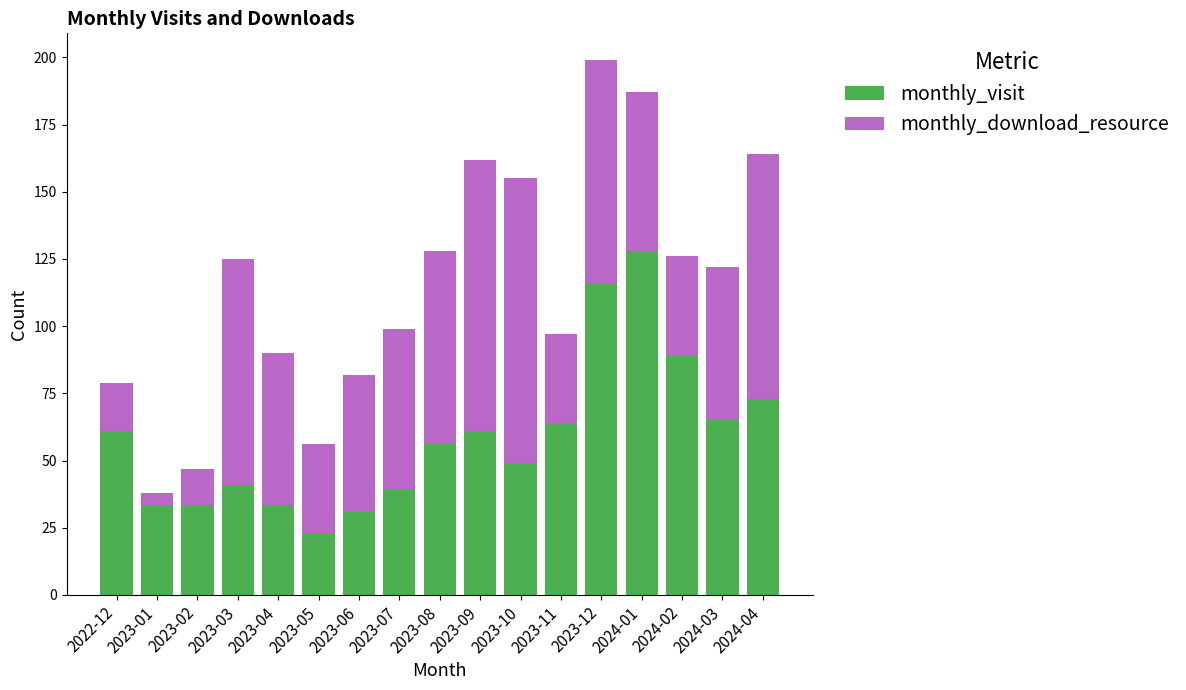

What is the sum of the monthly_visit values at 2023-01 and 2024-04?

106